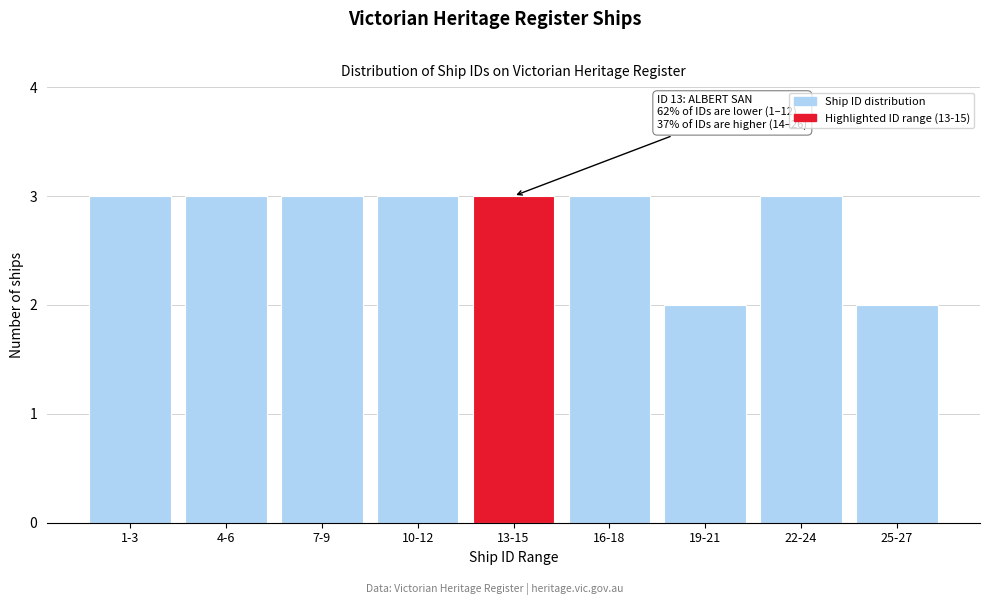

Reading left to right, transcribe all the data shown in this chart.

3	3	3	3	3	3	2	3	2